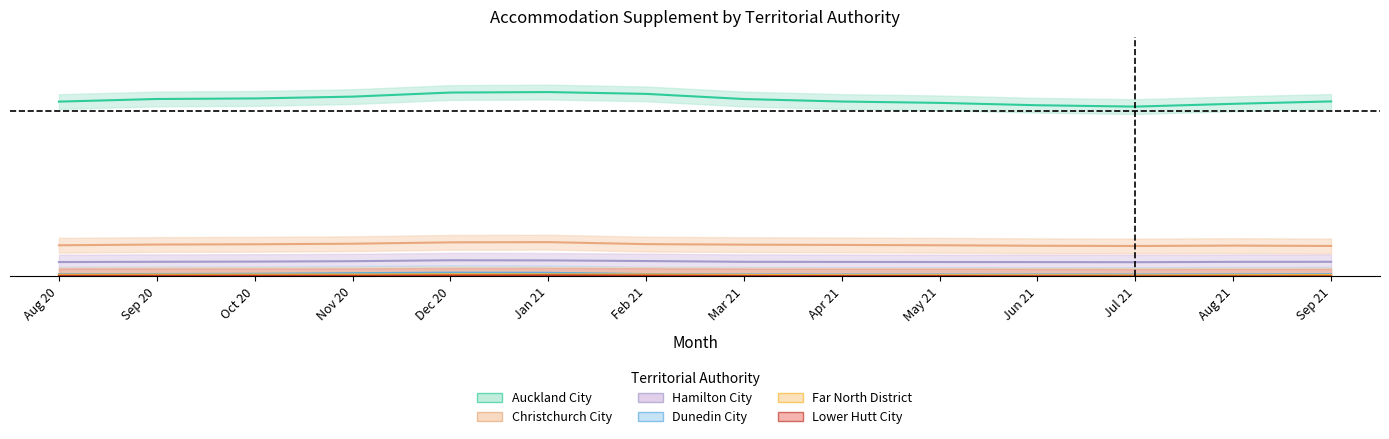

Which series has the largest total across all categories?

Auckland City